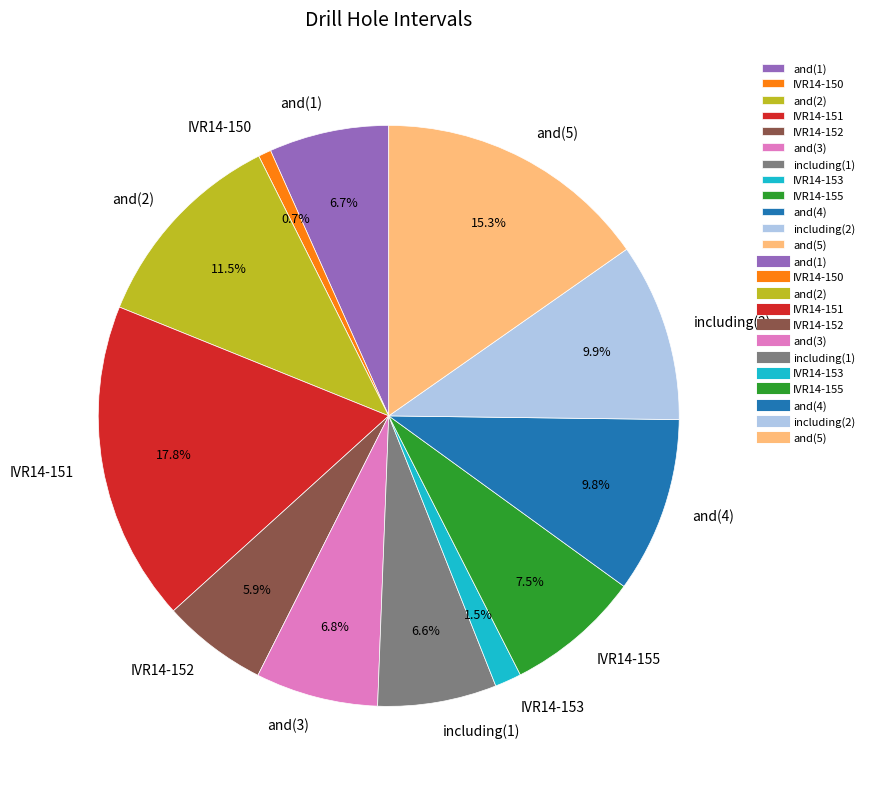

Which category has the biggest portion of the pie?

IVR14-151